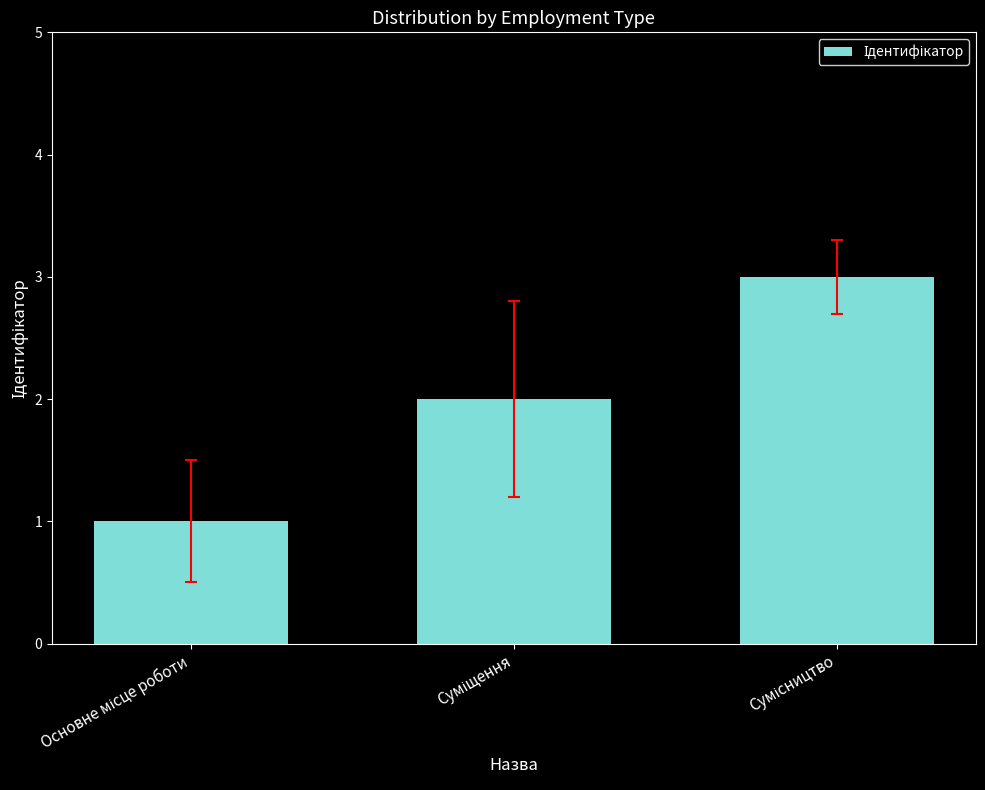

What is the maximum value shown in the chart?

3